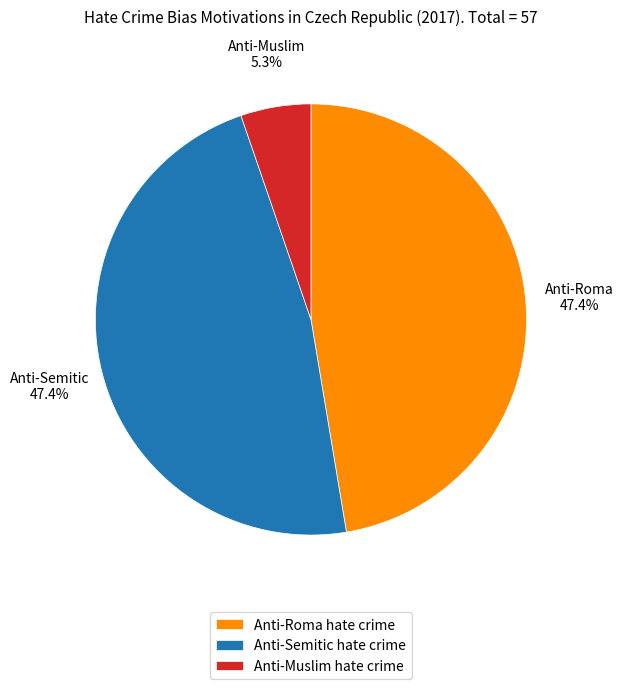

Which category has the smallest portion of the pie?

Anti-Muslim hate crime